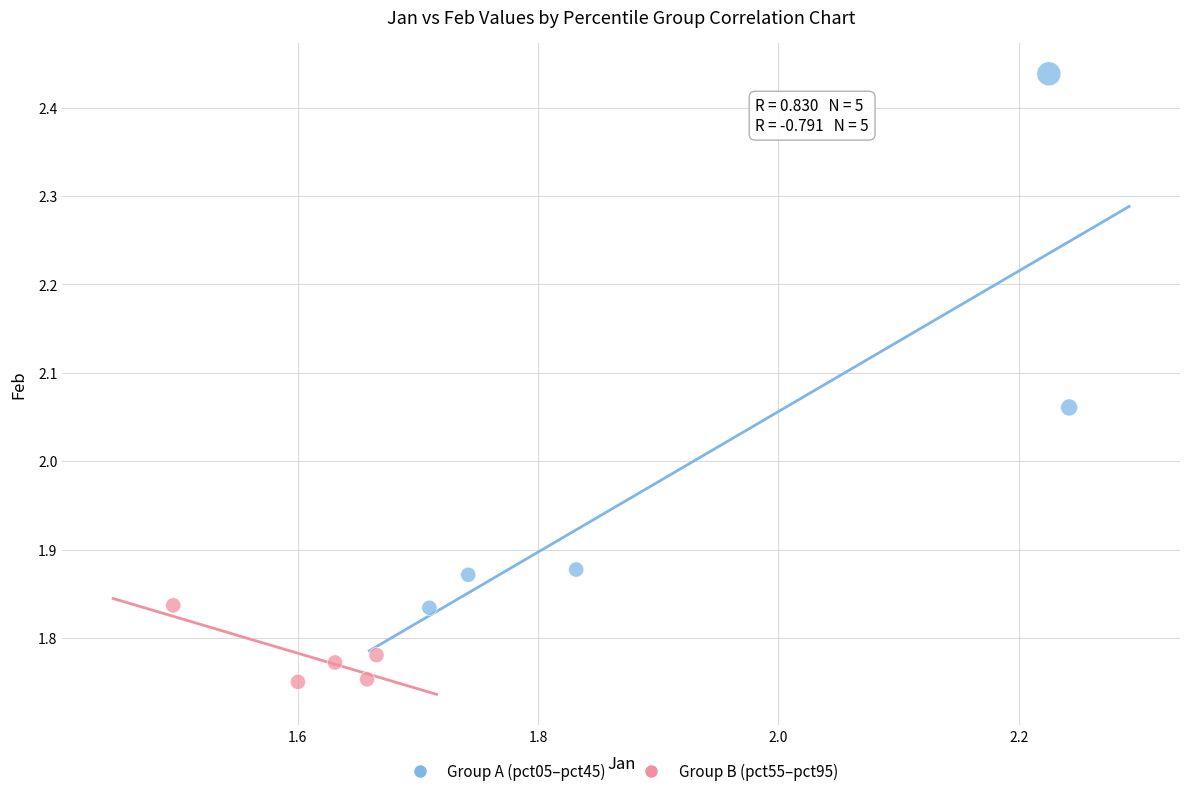

What are all the series names shown in the legend?

Group A (pct05–pct45), Group B (pct55–pct95)